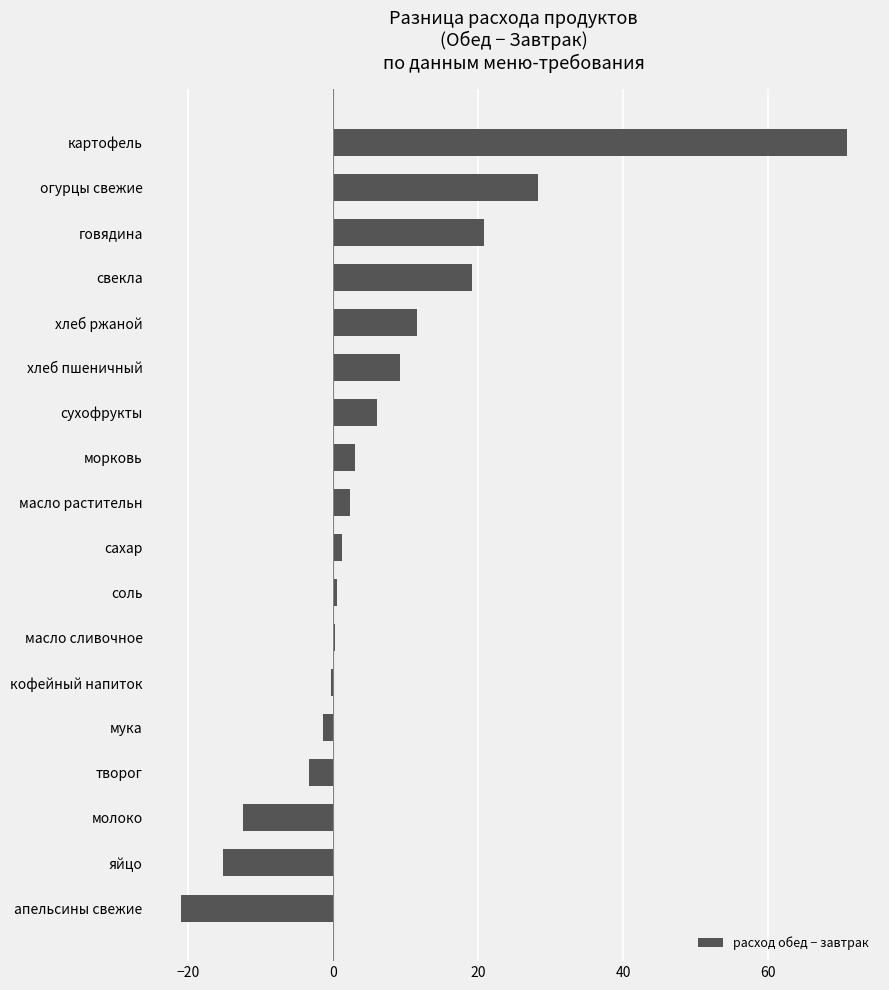

What is the greatest value displayed?

70.8